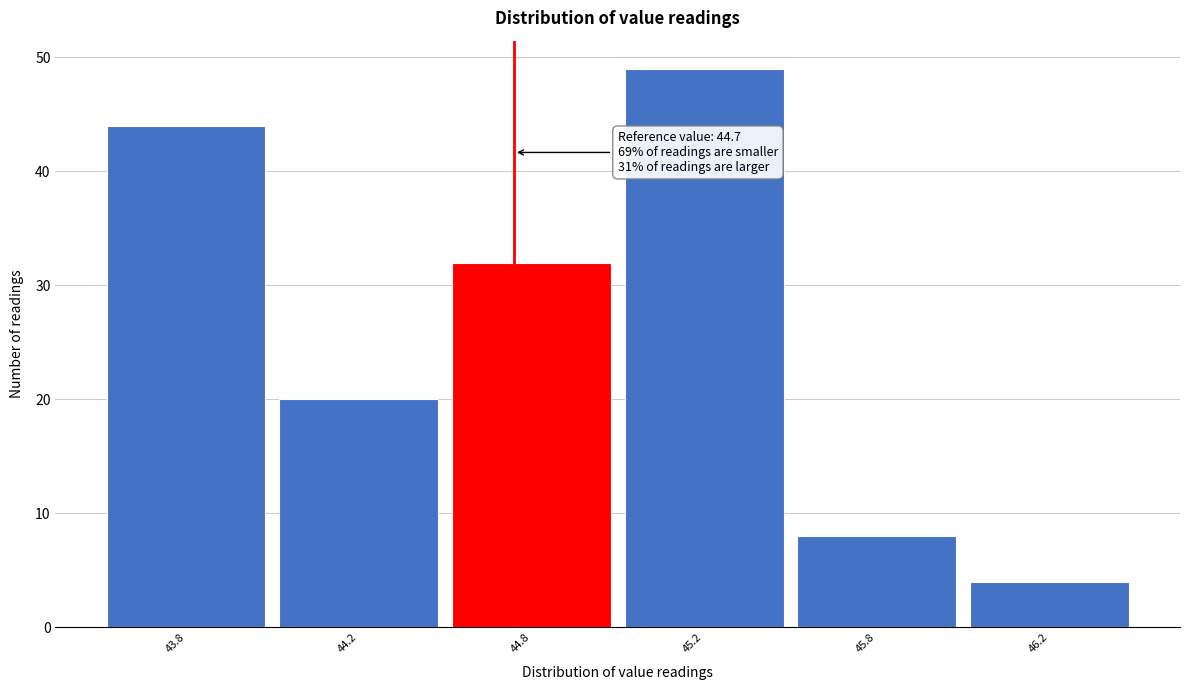

Reading left to right, what are all the values shown in this chart?

43.8=44	44.2=20	44.8=32	45.2=49	45.8=8	46.2=4